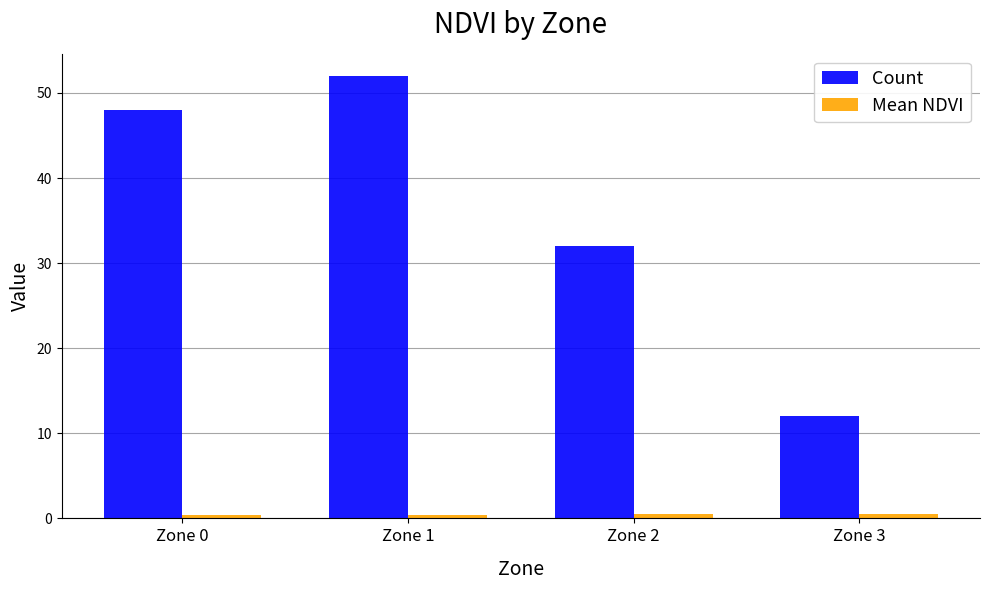

Which category has the highest value across all series?

Zone 1